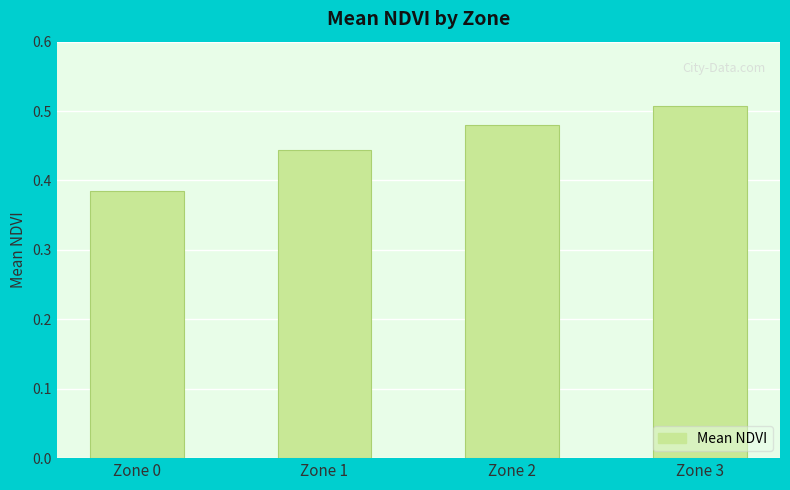

At which category does the chart reach its peak across all series?

Zone 3